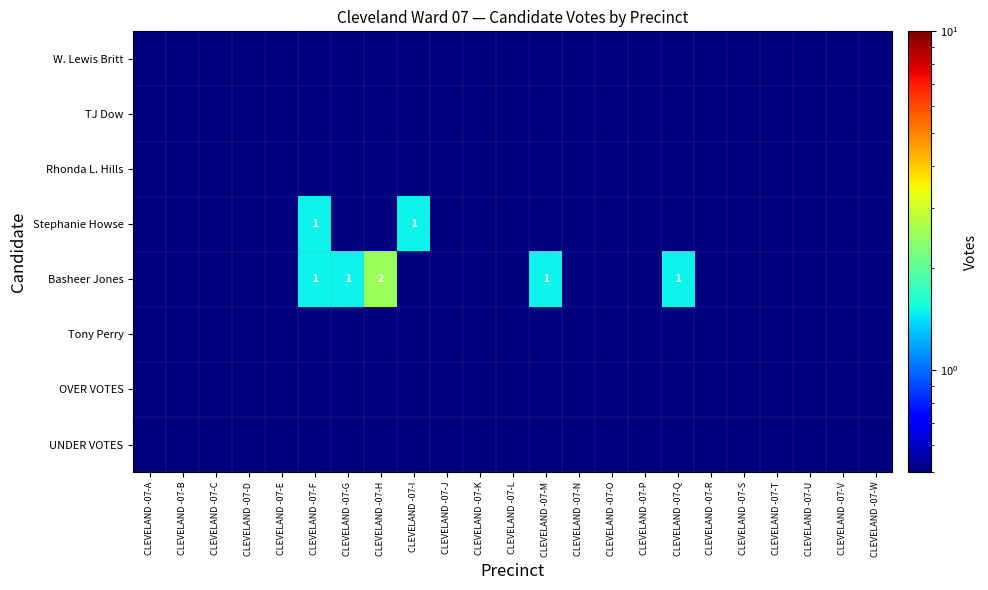

Between CLEVELAND -07-W and CLEVELAND -07-M, which is larger?

CLEVELAND -07-W